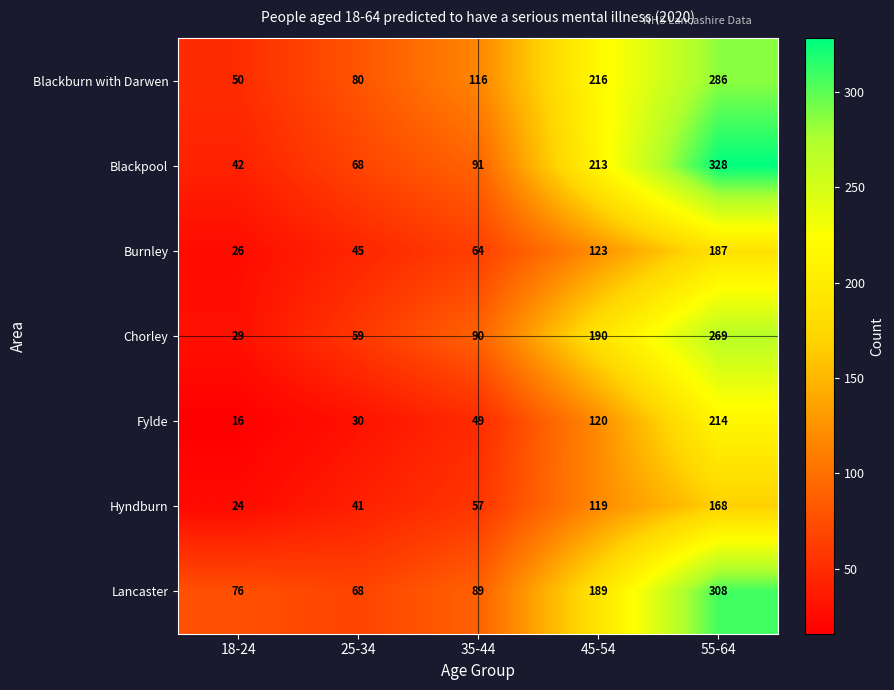

True or false: Lancaster has a value of 76 at 18-24.

True